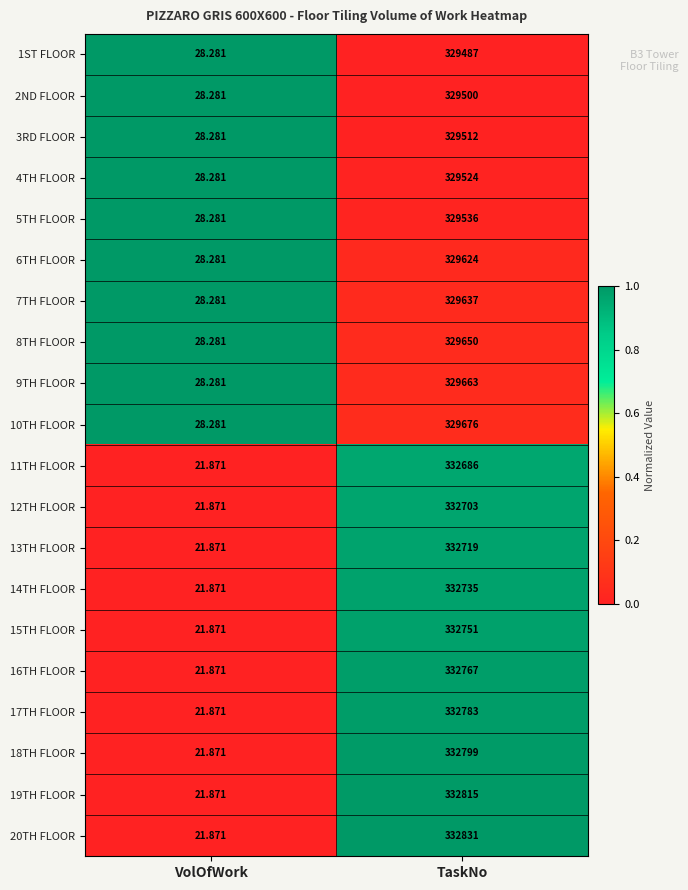

How many categories are shown in the chart?

2